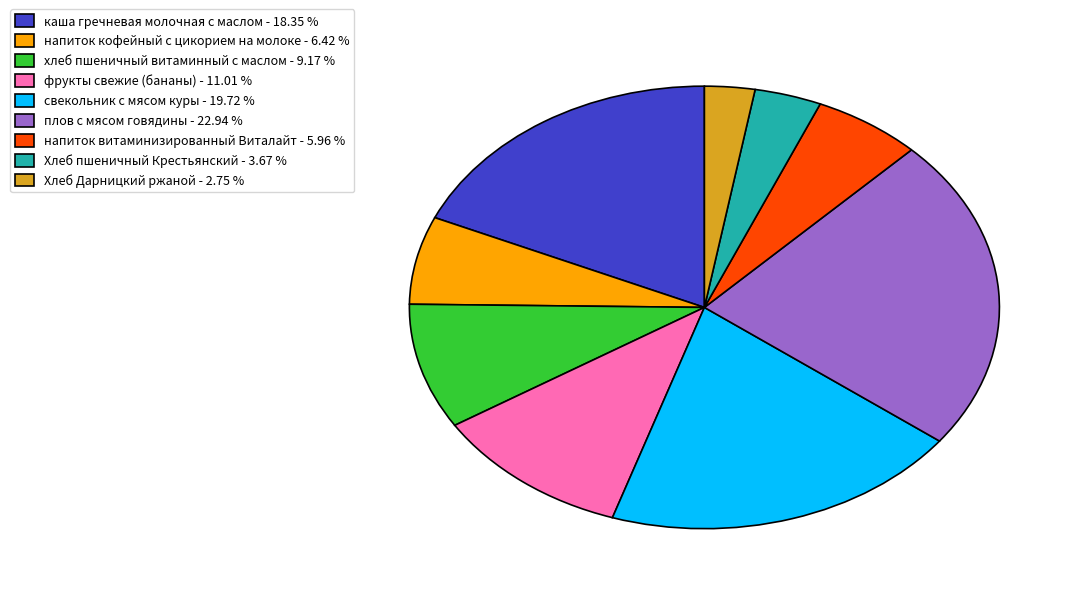

Approximately how many times larger is the value at напиток витаминизированный Виталайт - 5.96 % compared to каша гречневая молочная с маслом - 18.35 %?

0.3